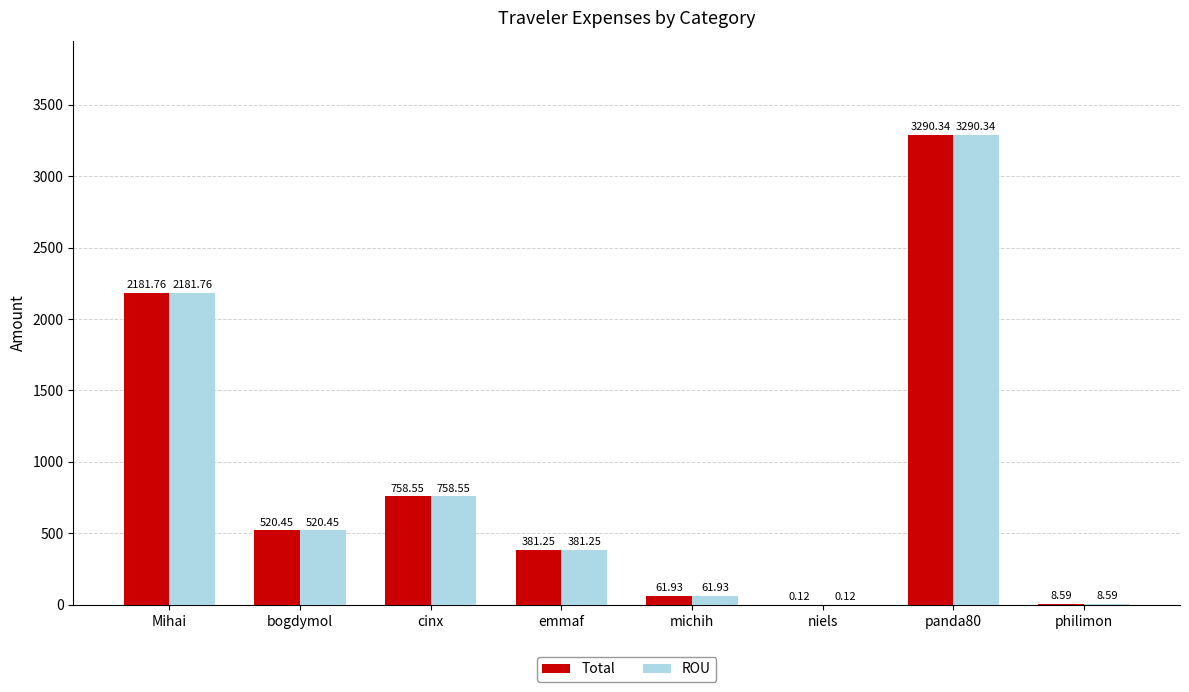

What is the highest value of the ROU series?

3290.3